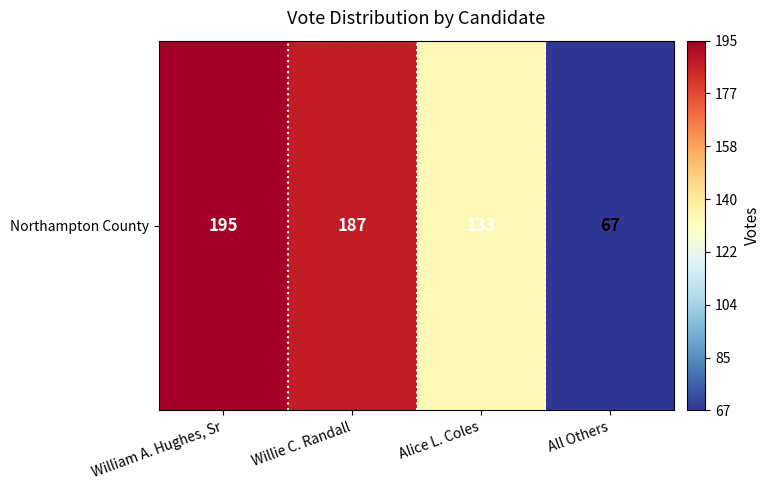

What is the difference between the maximum and minimum values?

128